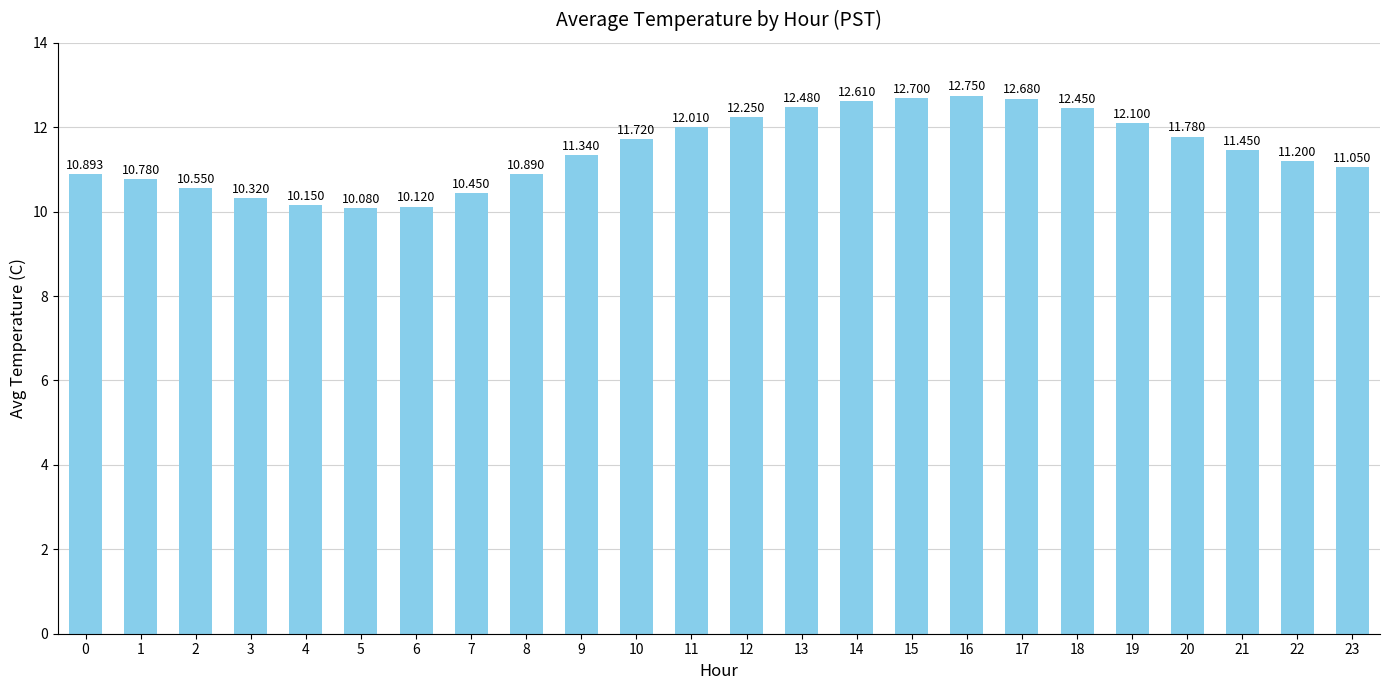

The chart shows a value of 11.2 at 22. True or false?

True